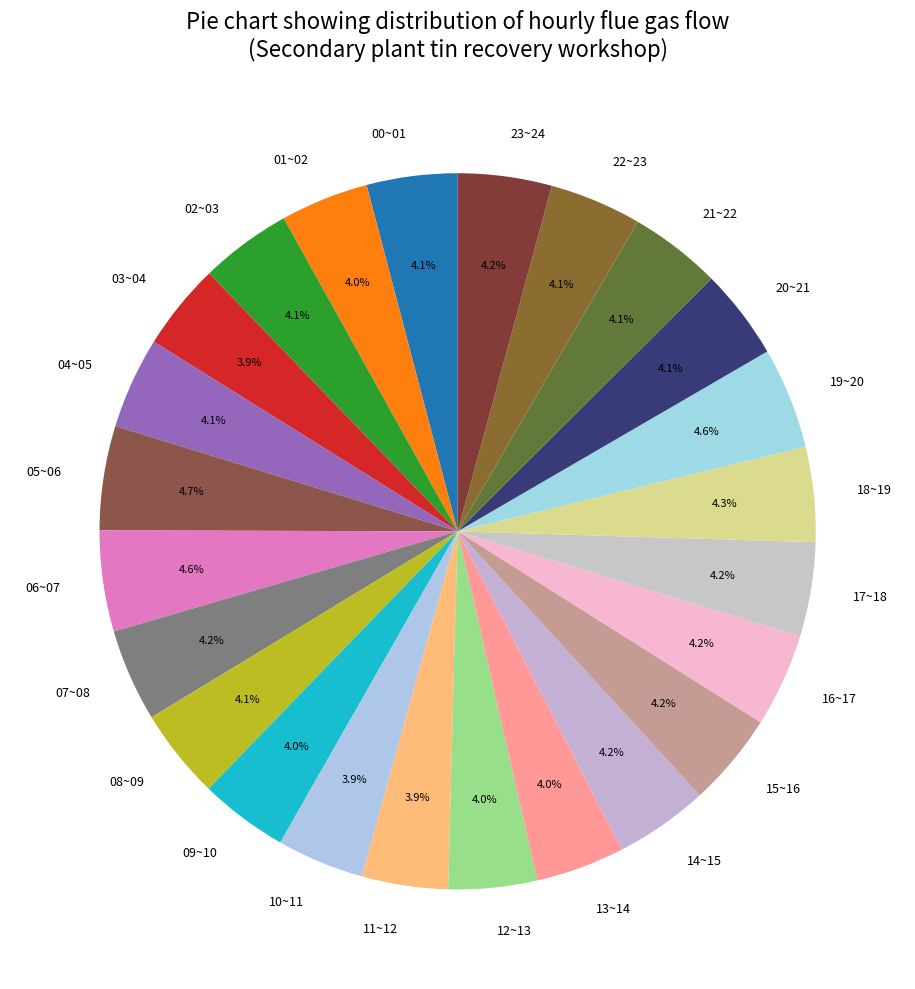

Is it true that 07~08 is 18% of the pie?

False